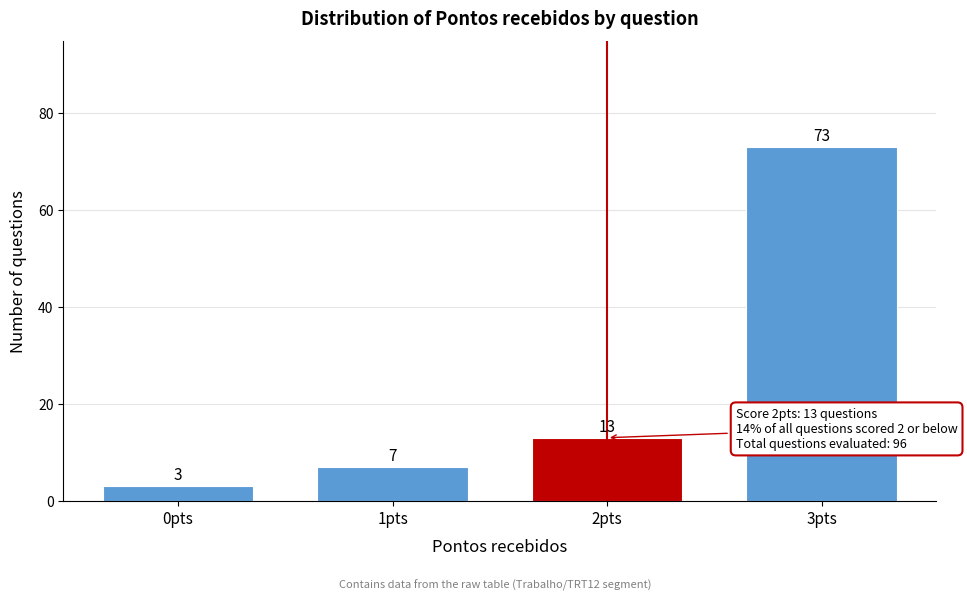

Reading right to left, transcribe all the data shown in this chart.

3pts=73	2pts=13	1pts=7	0pts=3